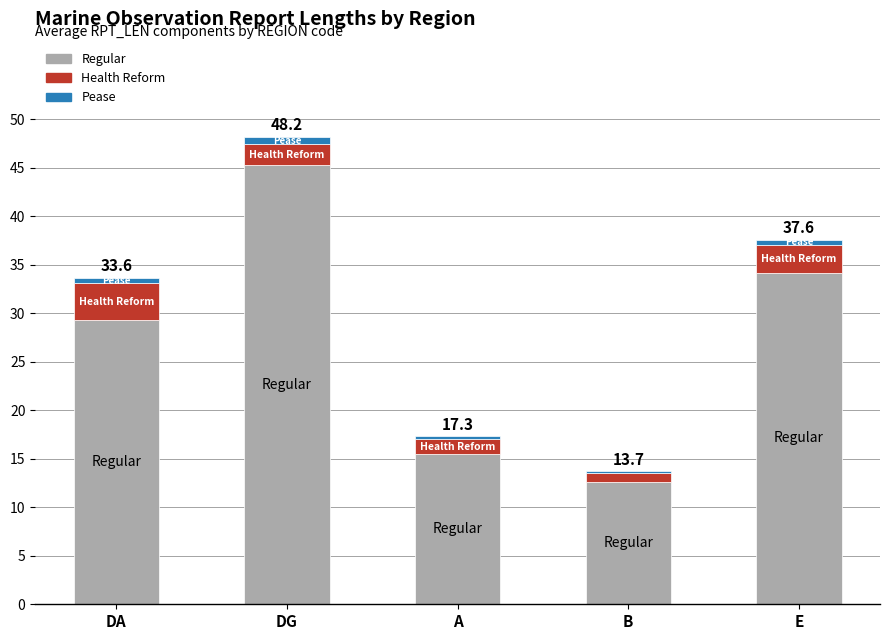

List the labels in order of Regular value, smallest first.

B, A, DA, E, DG